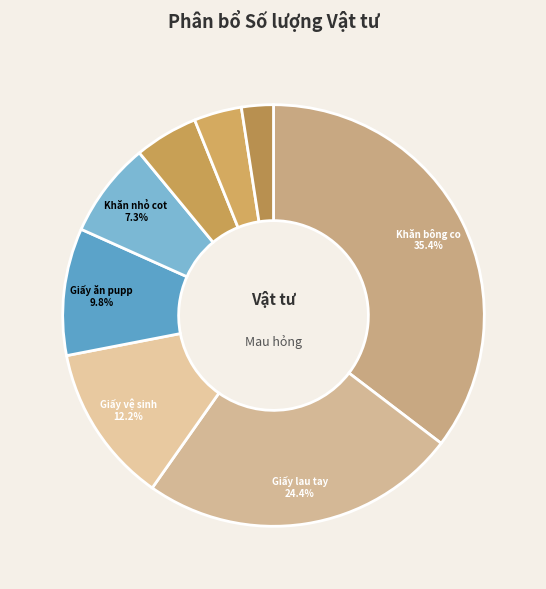

How many slices are in this pie chart?

8